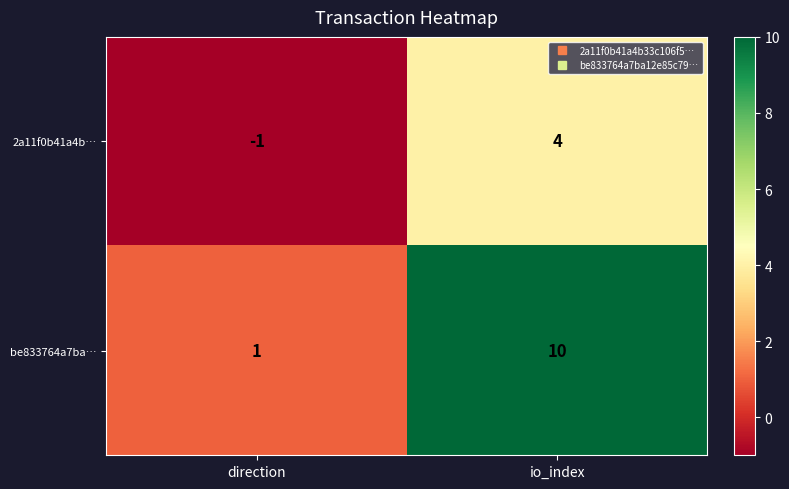

List the series in order of their overall mean, lowest first.

2a11f0b41a4b…, be833764a7ba…